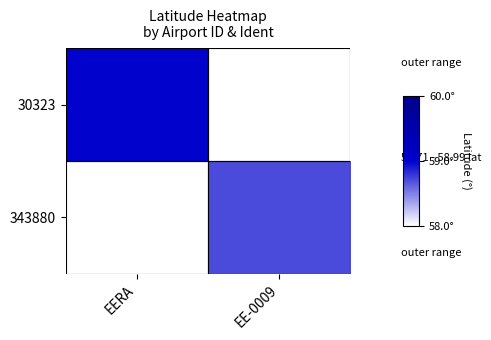

The value of 343880 at EE-0009 is 13.1. True or false?

False